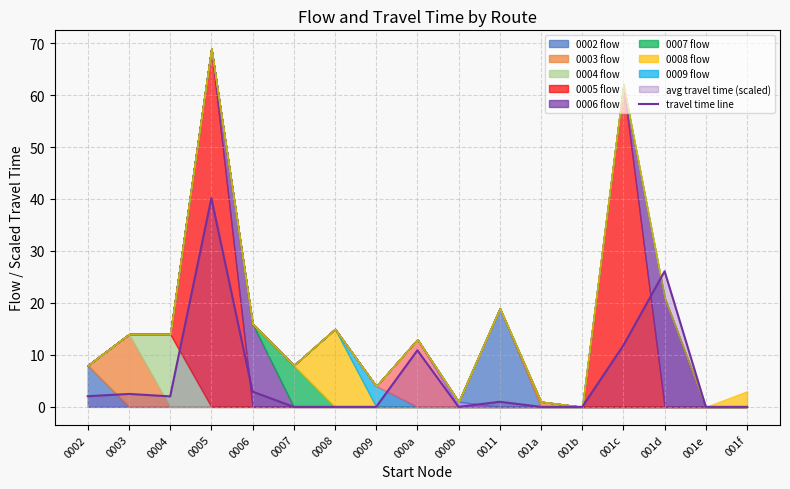

What is the sum of the values at 0005 and 0007?

40.1